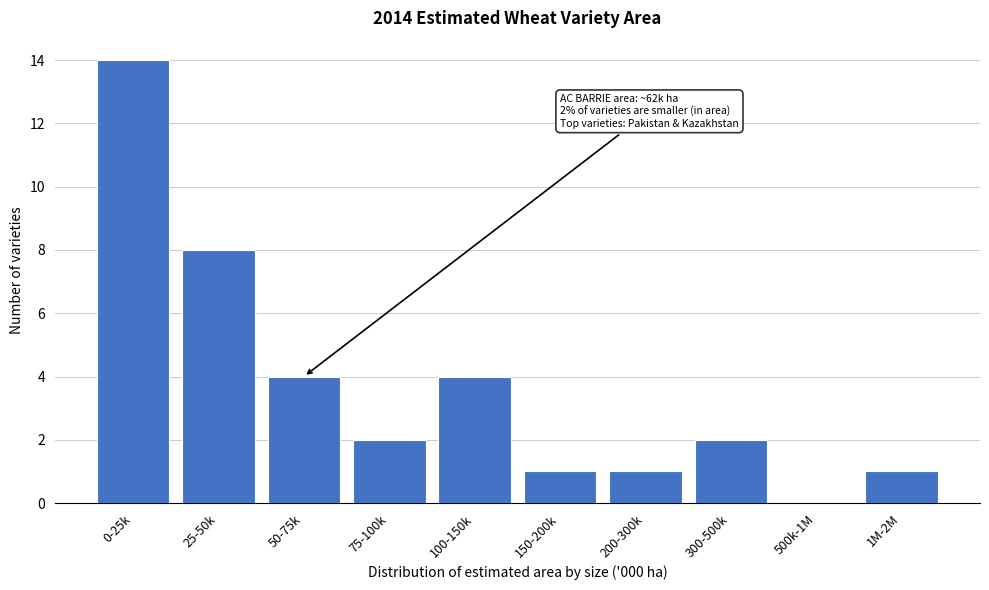

Reading left to right, list all the values displayed in this chart.

0-25k=14	25-50k=8	50-75k=4	75-100k=2	100-150k=4	150-200k=1	200-300k=1	300-500k=2	500k-1M=0	1M-2M=1